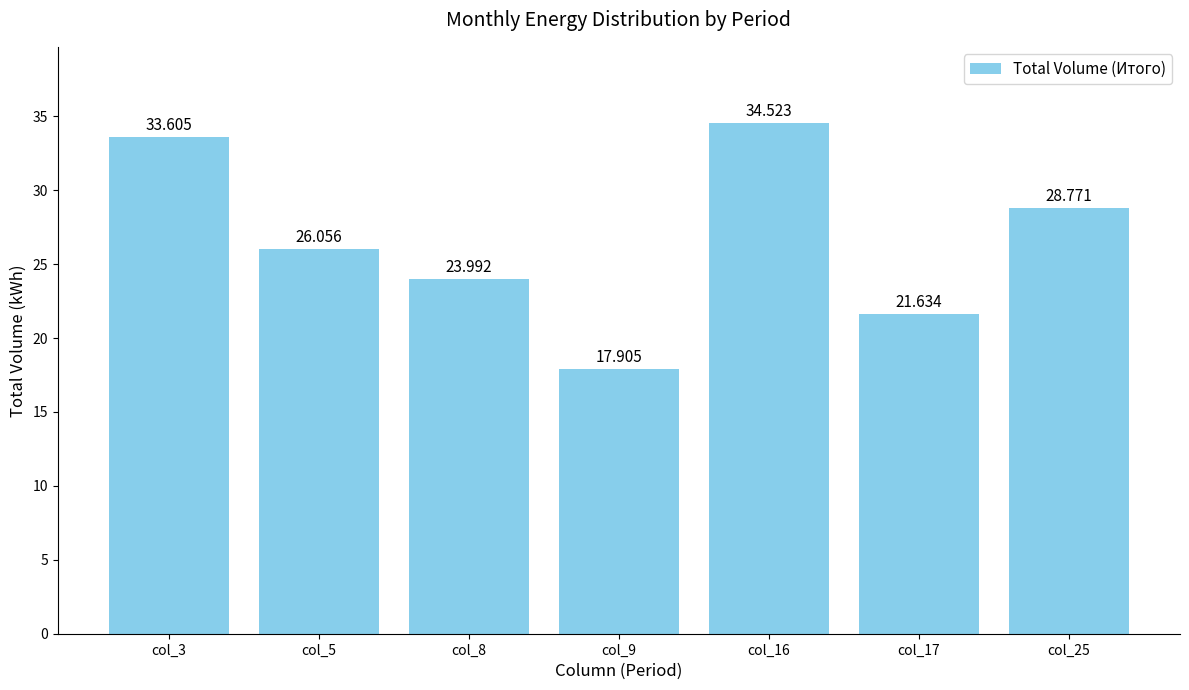

Where does the data first go above 26?

col_3